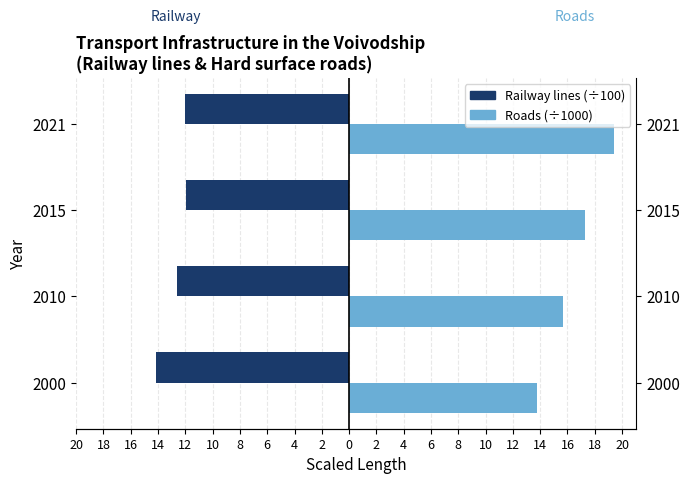

Which series has the widest spread of values?

Hard surface roads (km ÷ 1000)